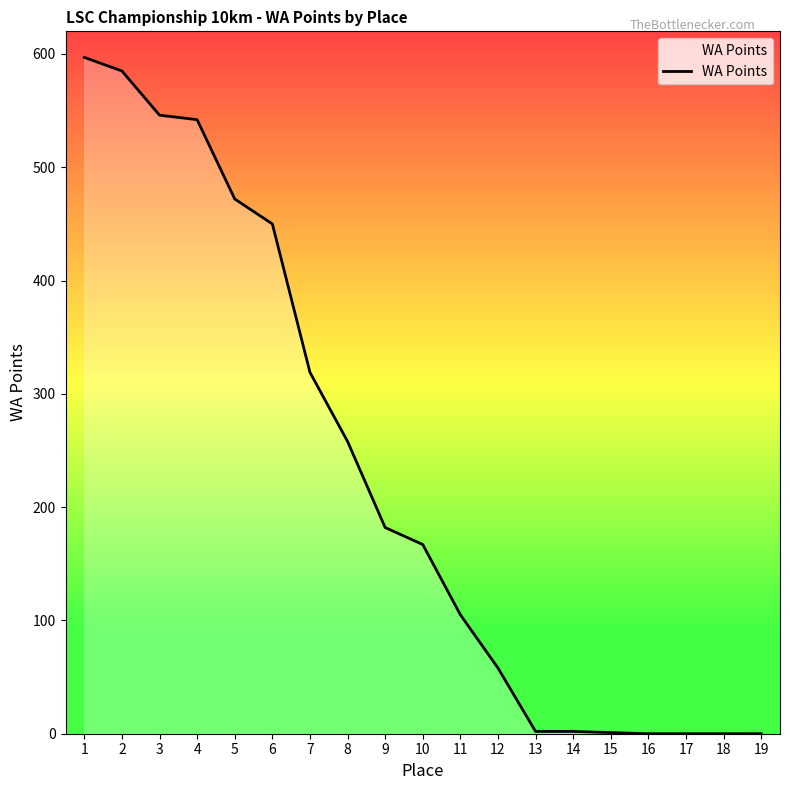

What is the maximum value shown in the chart?

597